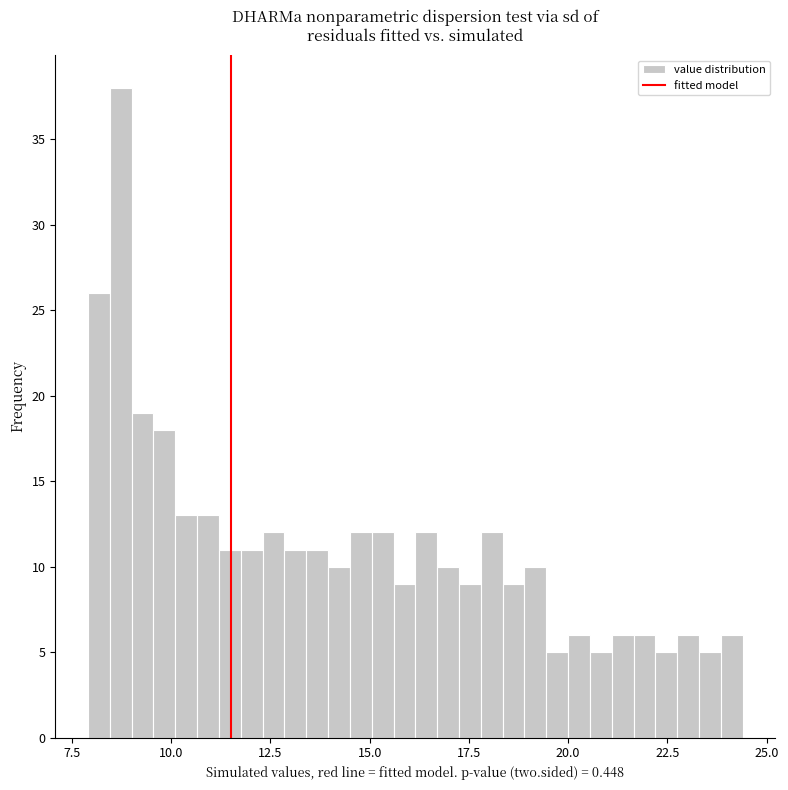

Read against the x-axis, roughly where is the centre of the tallest bar?

8.5